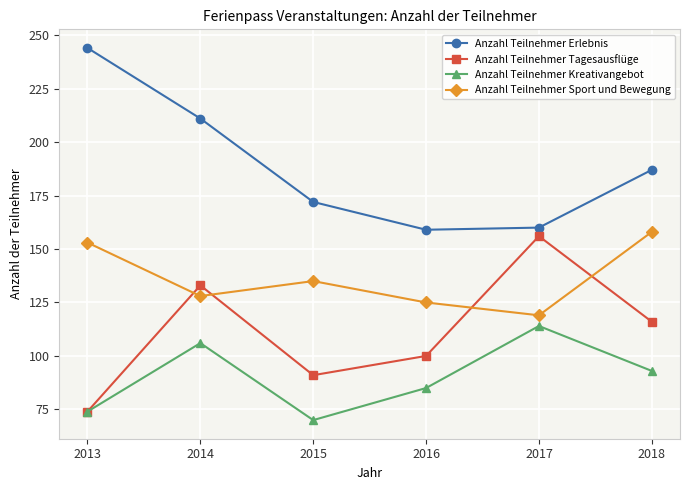

Rank the series at 2015 from lowest to highest value.

Anzahl Teilnehmer Kreativangebot, Anzahl Teilnehmer Tagesausflüge, Anzahl Teilnehmer Sport und Bewegung, Anzahl Teilnehmer Erlebnis